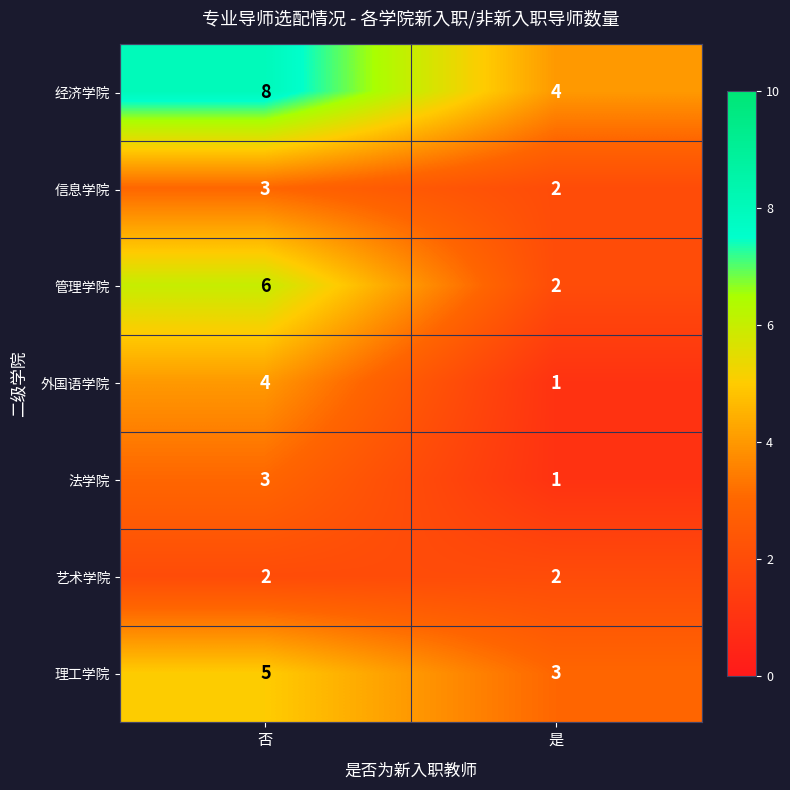

What is the difference between the highest and lowest values at 是?

3